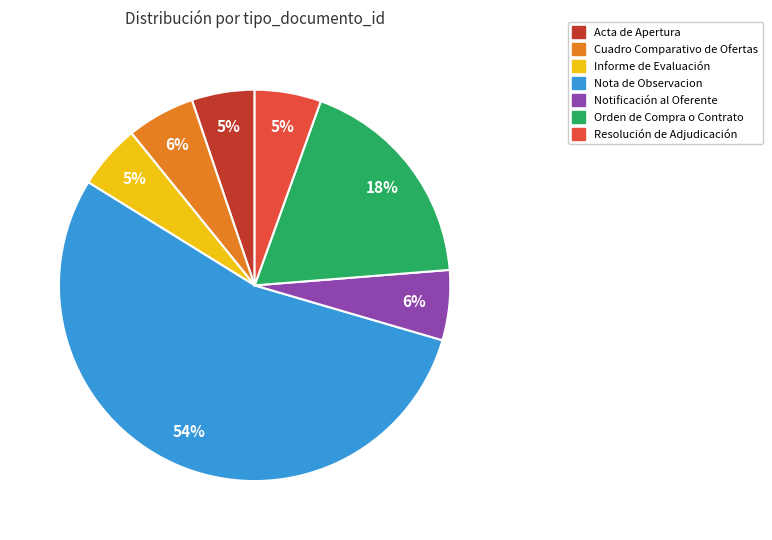

To the nearest percent, what is the difference between the largest and smallest slice percentages?

49%